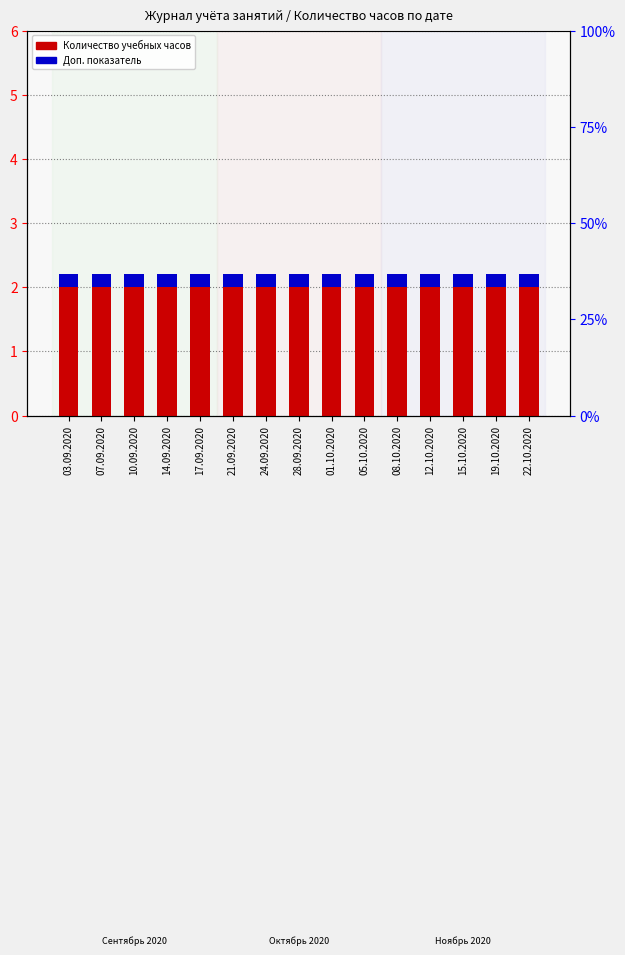

Count the number of categories in the chart.

15